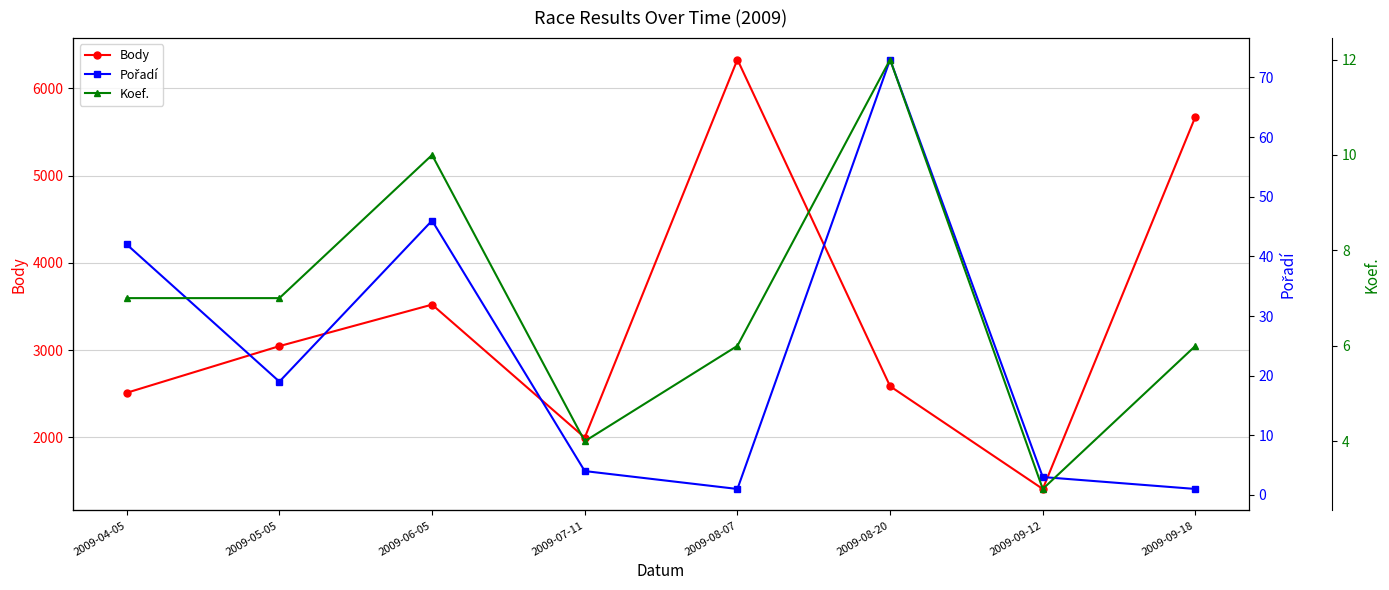

What are all the series names shown in the legend?

Body, Pořadí, Koef.